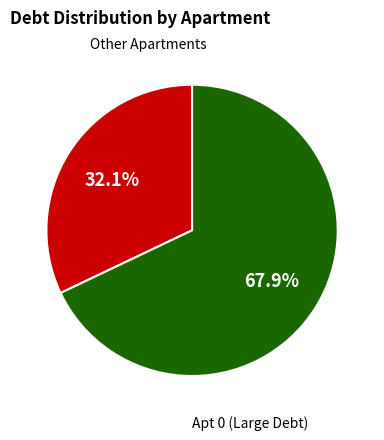

How many slices are in this pie chart?

2